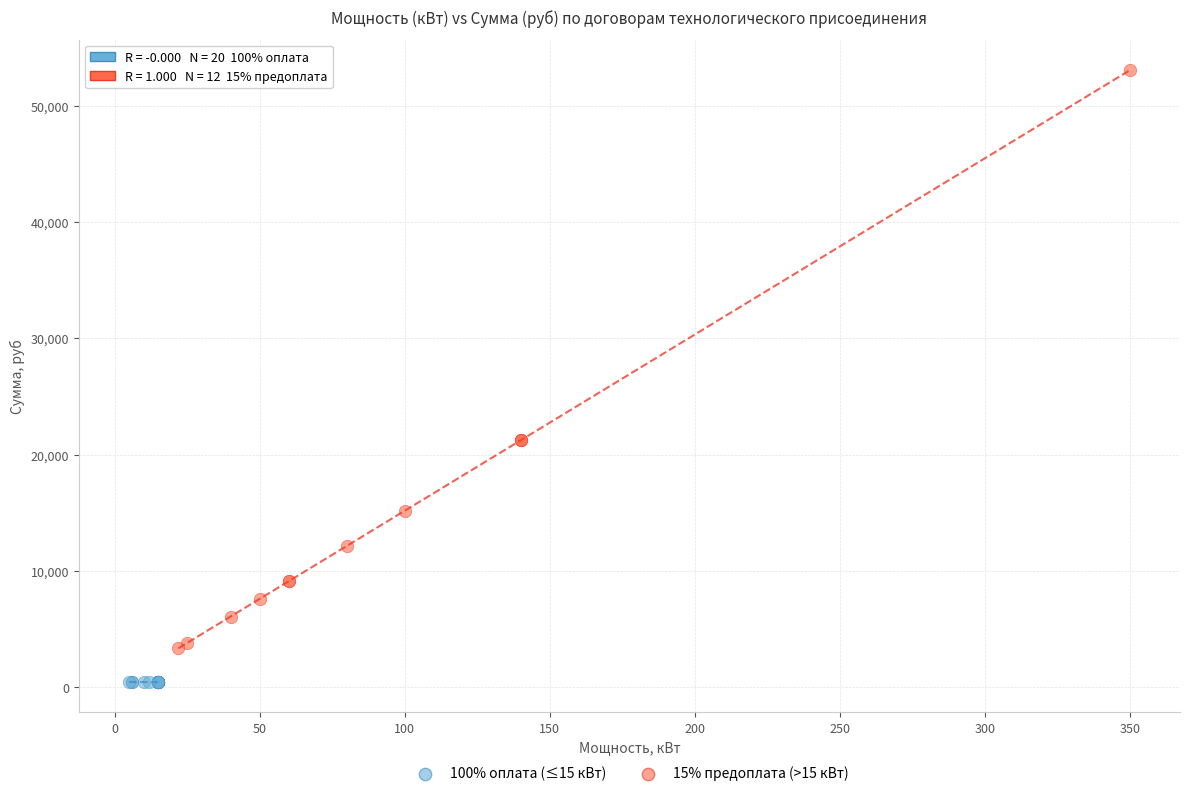

Which series reaches the maximum Y coordinate?

15% предоплата (>15 кВт)